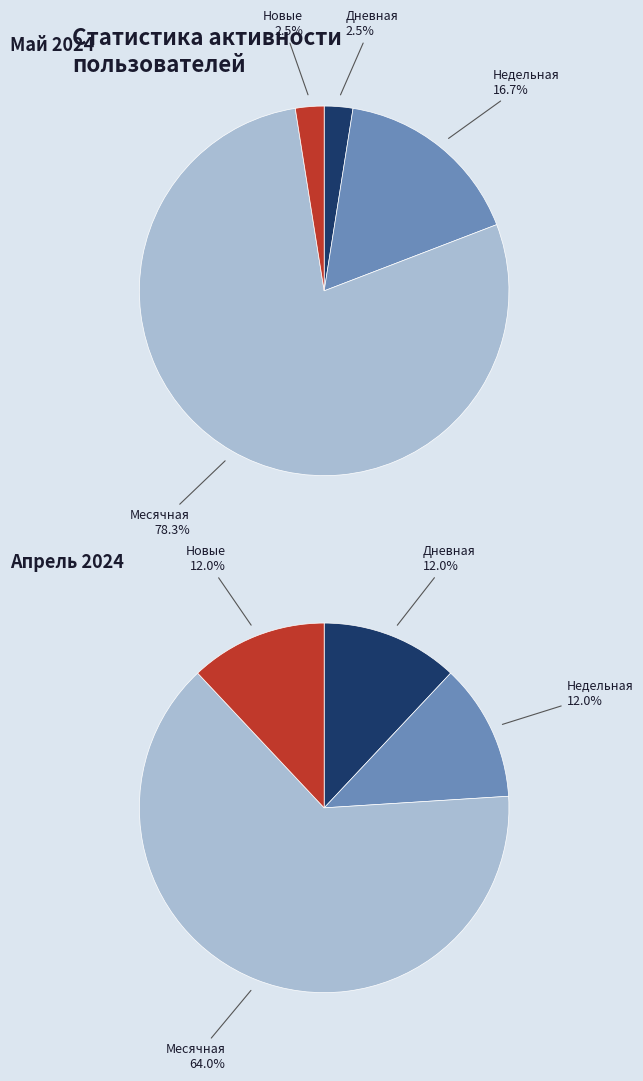

What portion of the pie excludes 7?

100.0%